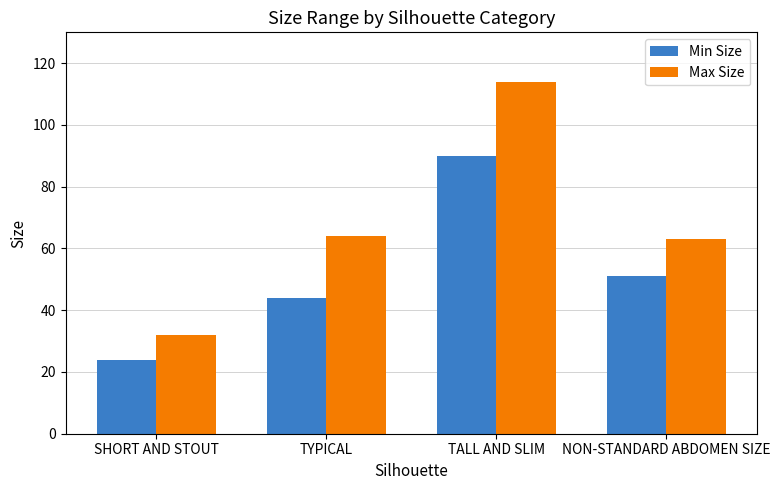

What is the maximum value shown in the chart?

114